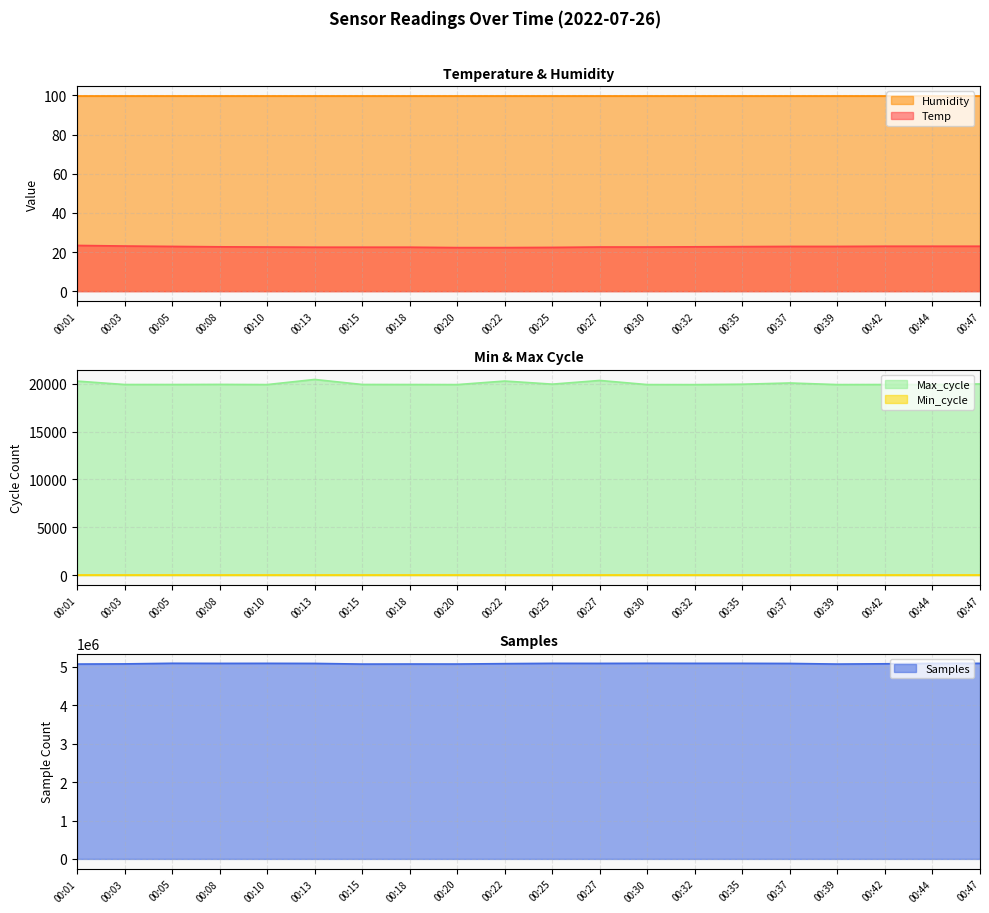

What is the highest value of the Temp series?

23.4